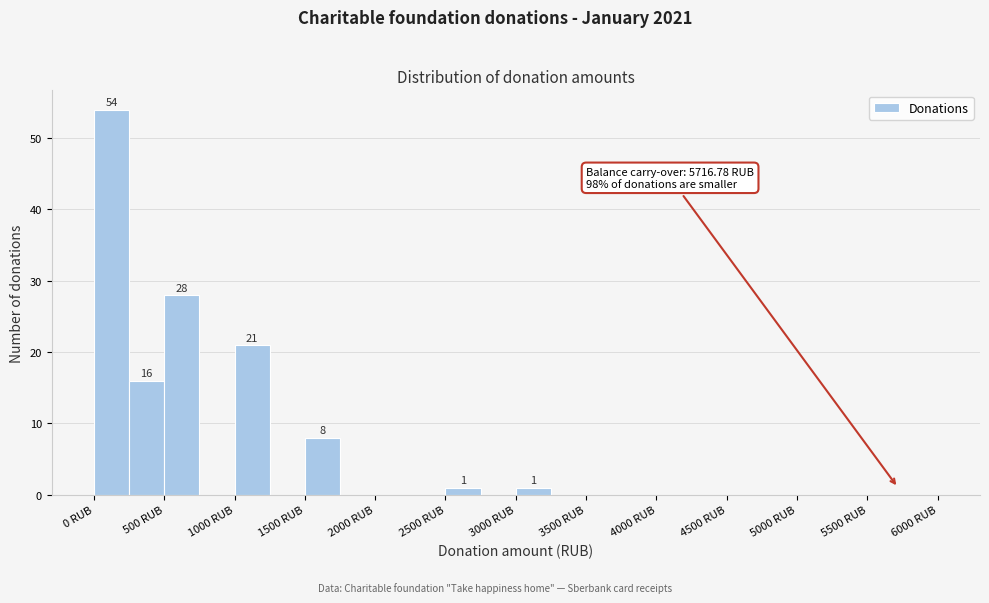

Over which range of the x-axis is the bar tallest?

0 to 250